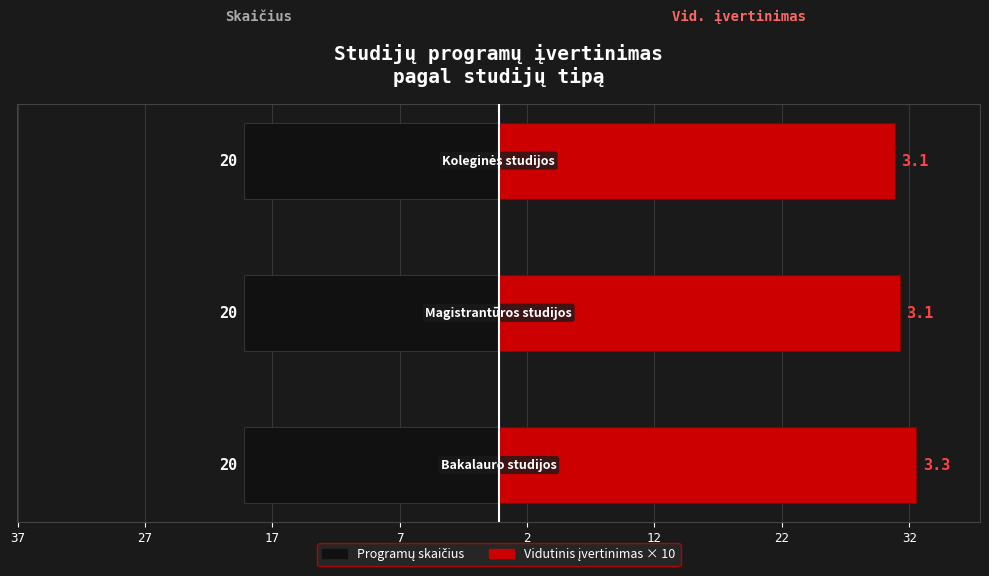

Between 27 and 17, which is larger?

27